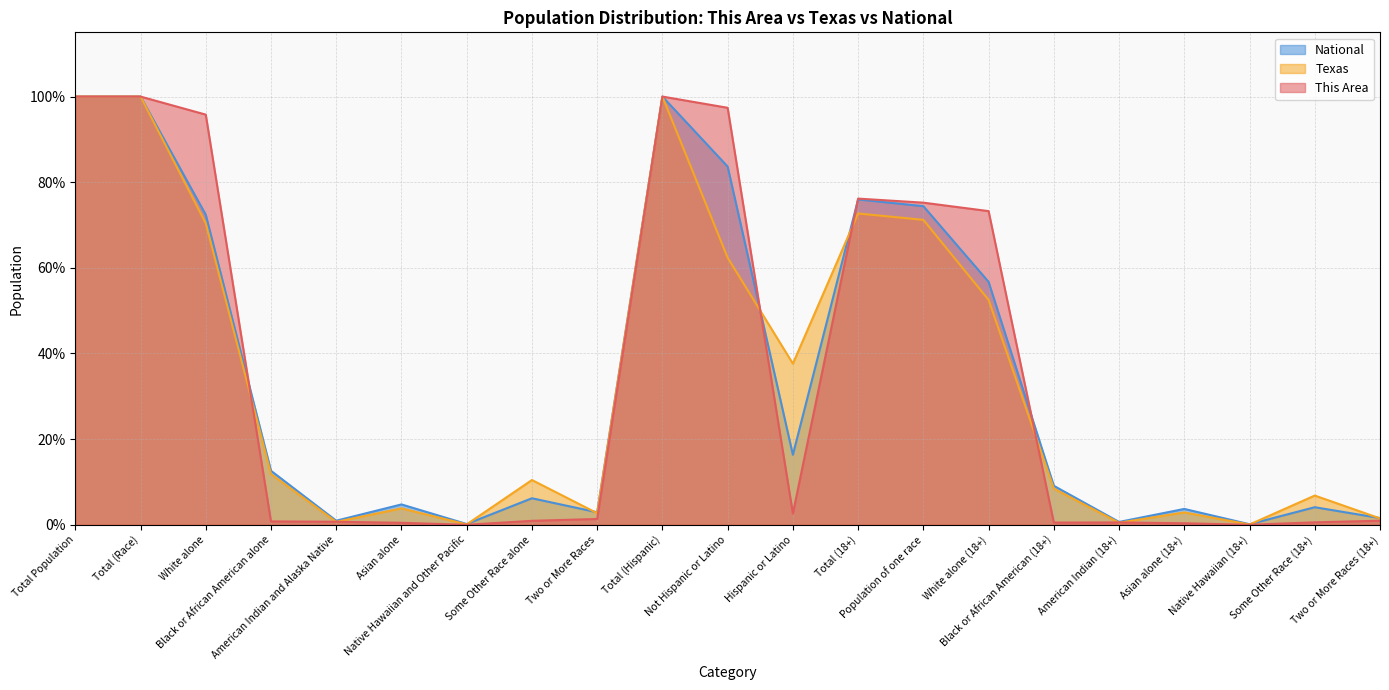

Which series changed the most between Not Hispanic or Latino and Black or African American (18+)?

This Area